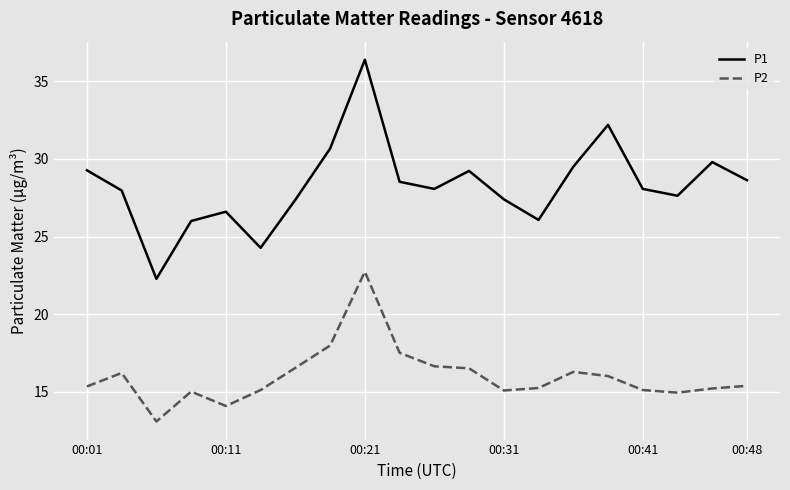

Which series has the widest spread of values?

P1